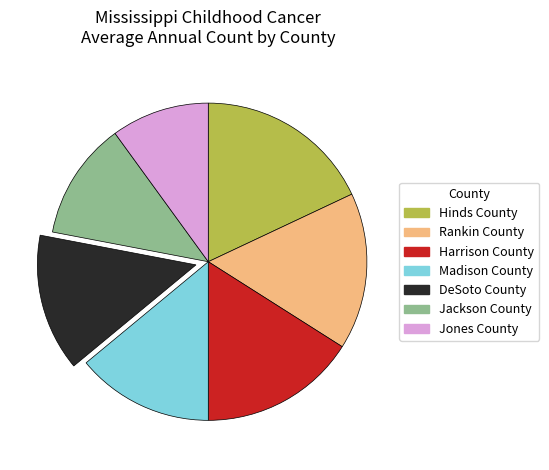

Combined, do DeSoto County and Hinds County account for over 50%?

No